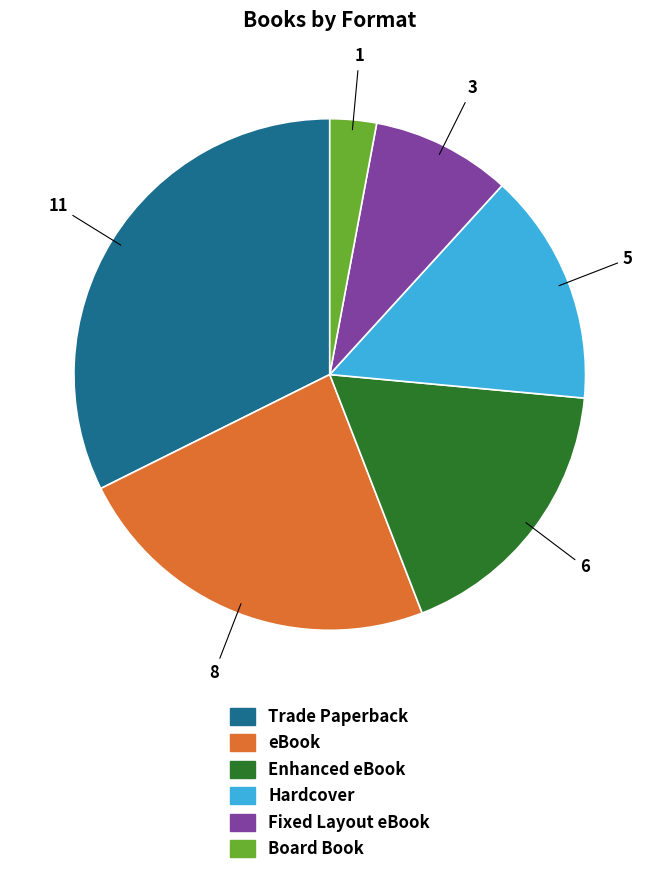

Rank the categories by value from highest to lowest.

Trade Paperback, eBook, Enhanced eBook, Hardcover, Fixed Layout eBook, Board Book